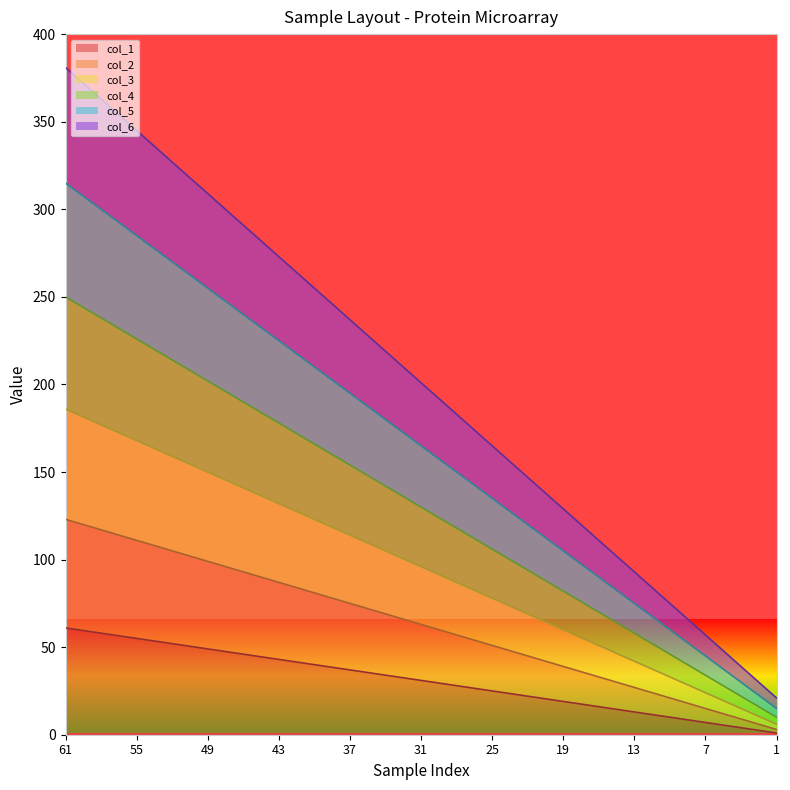

What are all the series names shown in the legend?

col_1, col_2, col_3, col_4, col_5, col_6